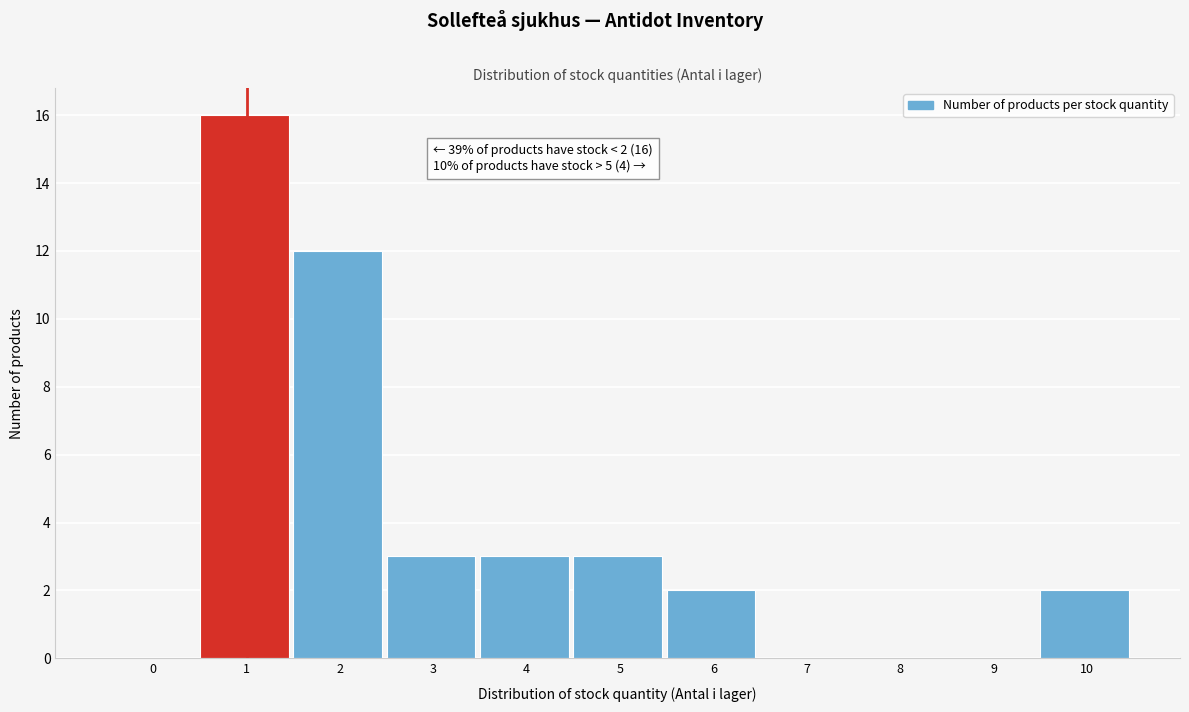

Reading left to right, what are all the values shown in this chart?

0=0	1=16	2=12	3=3	4=3	5=3	6=2	7=0	8=0	9=0	10=2